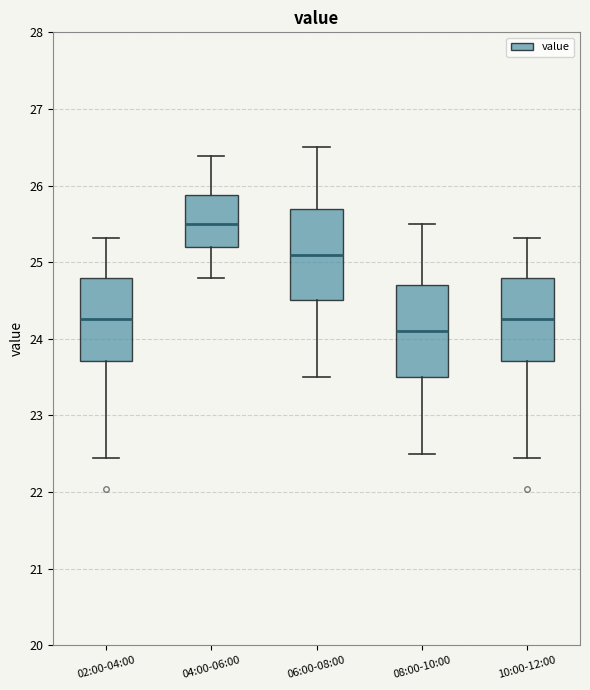

Where is the lower edge of the box for 08:00-10:00 on the y-axis? The values are not printed on the chart, so give them approximately, as read against the axis.

23.5